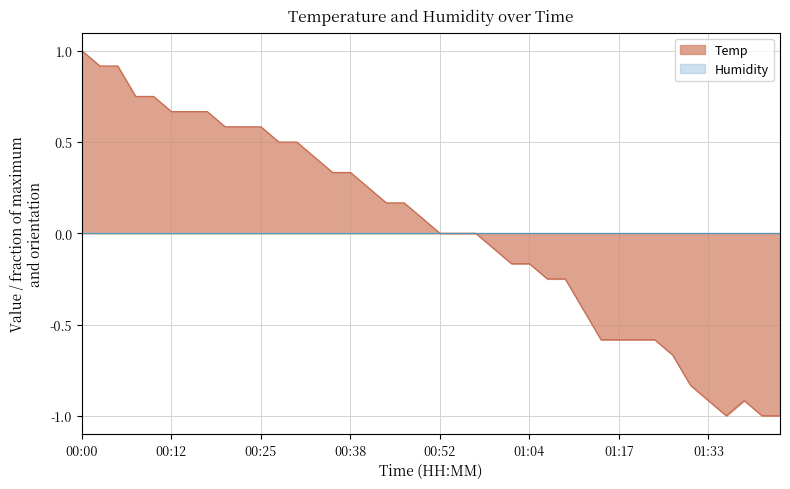

How many values exceed 0?

20